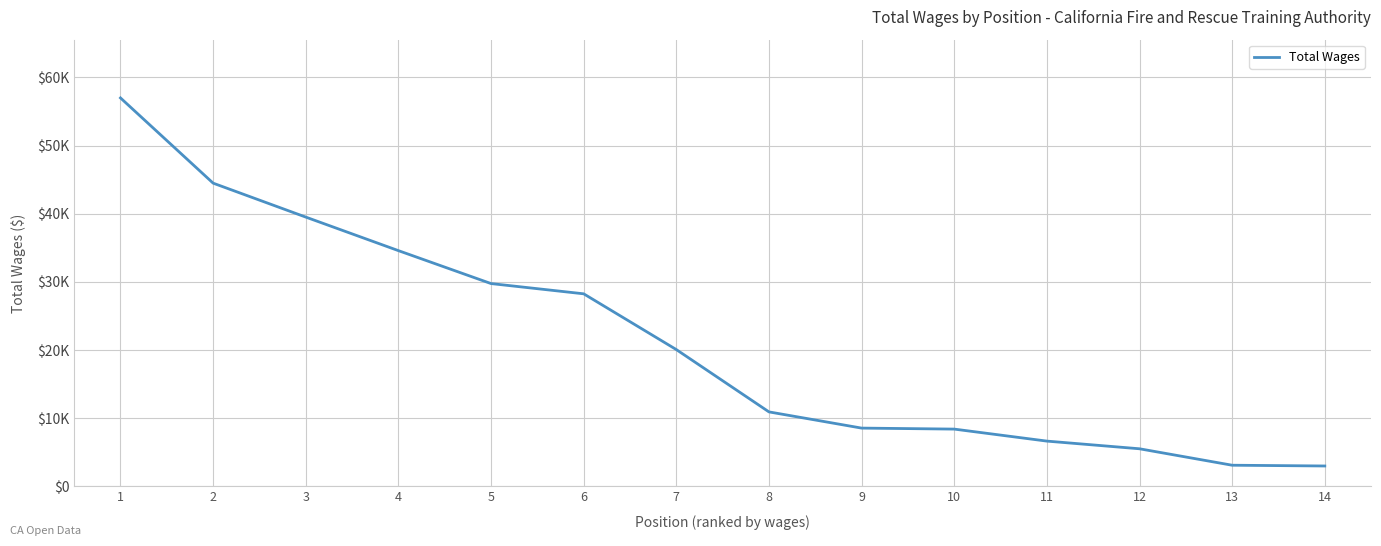

Is it true that the value at 1 is 57000?

True